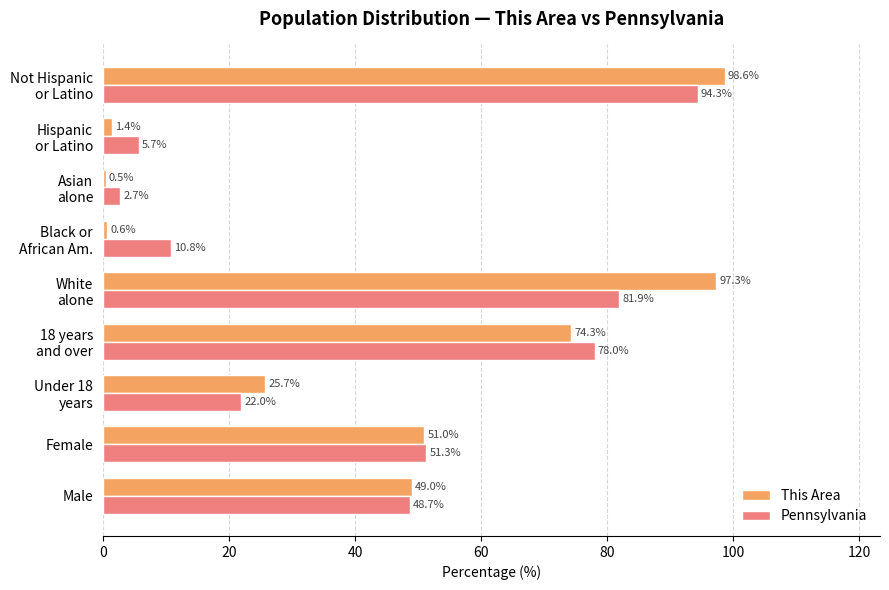

At which label is Pennsylvania closest to 48?

Male